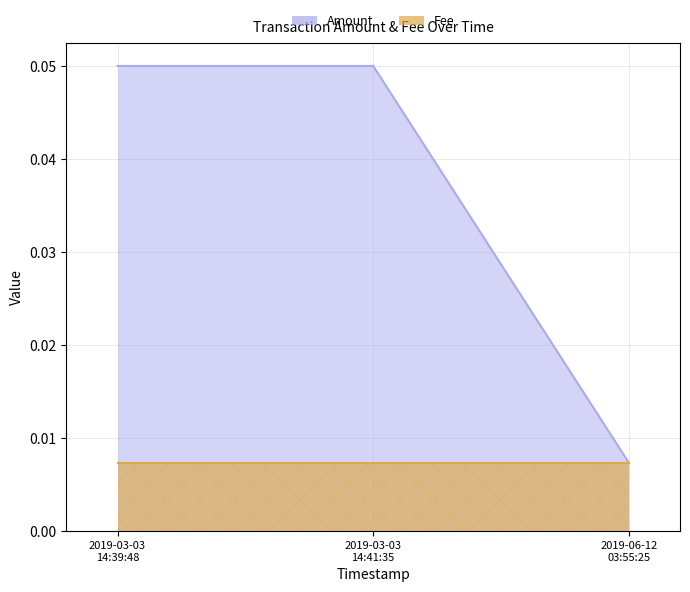

List the labels in order of value, largest first.

2019-03-03 14:39:48, 2019-03-03 14:41:35, 2019-06-12 03:55:25